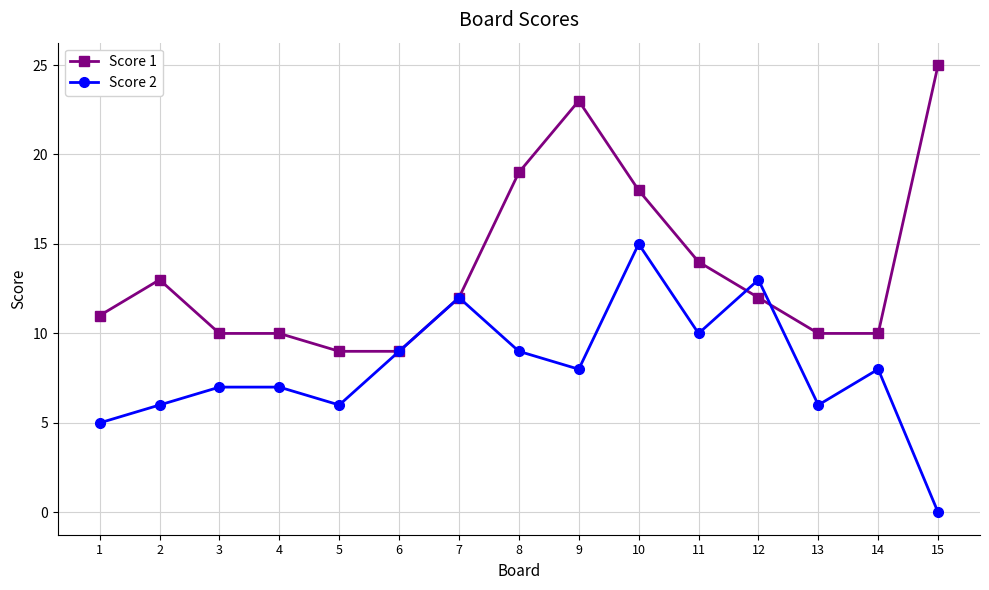

Reading right to left, list all the values displayed in this chart.

Score 1: 15=25	14=10	13=10	12=12	11=14	10=18	9=23	8=19	7=12	6=9	5=9	4=10	3=10	2=13	1=11
Score 2: 15=0	14=8	13=6	12=13	11=10	10=15	9=8	8=9	7=12	6=9	5=6	4=7	3=7	2=6	1=5